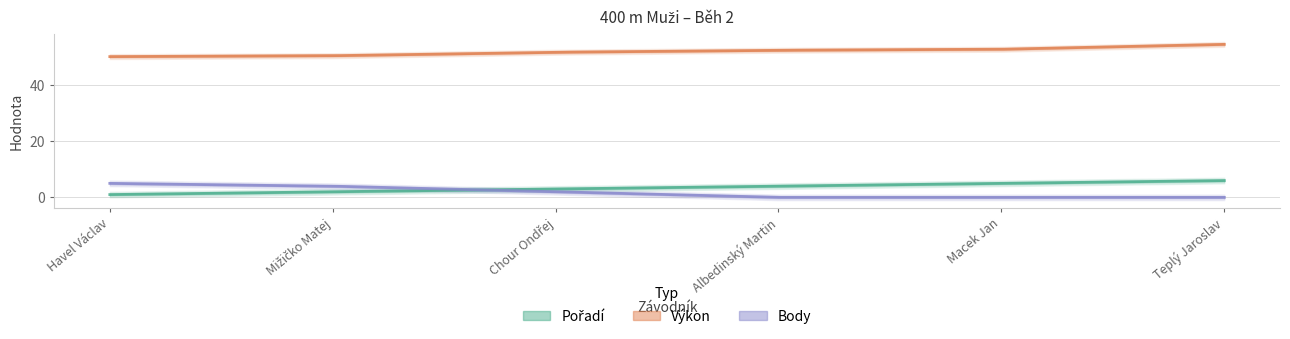

How many lines are shown in the chart?

3